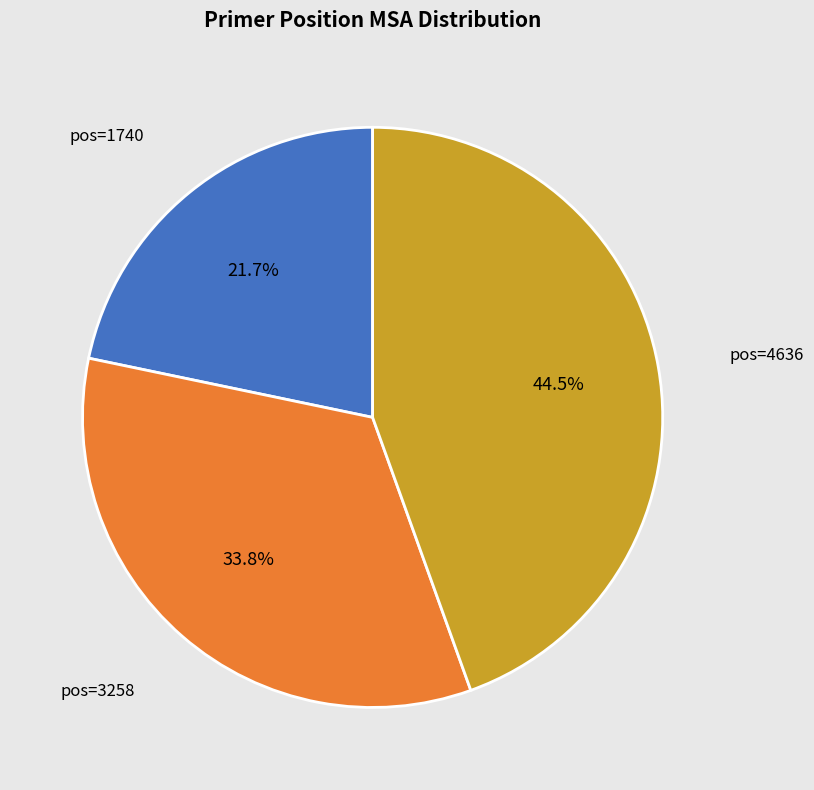

What portion of the pie excludes pos=3258?

66.2%